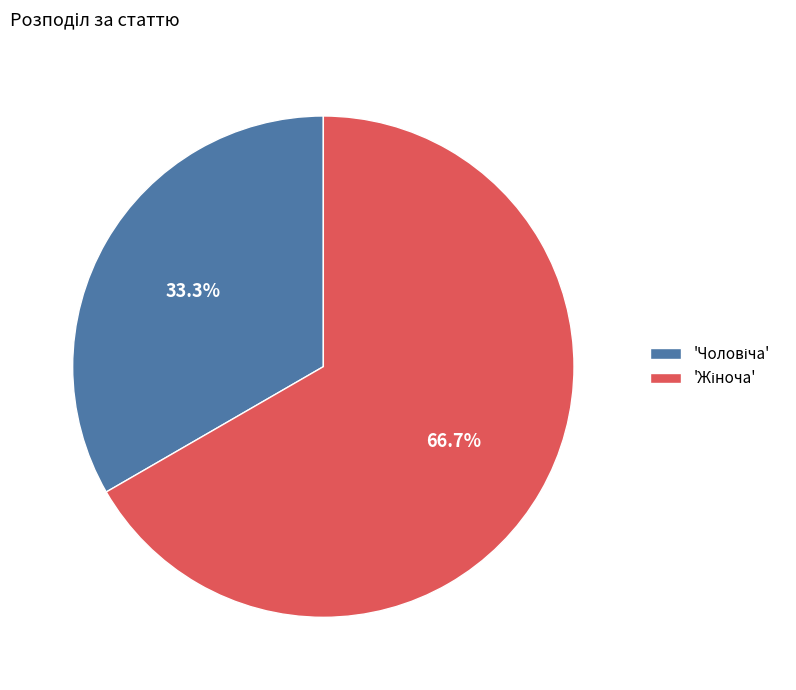

Is there a majority slice in this chart?

Yes